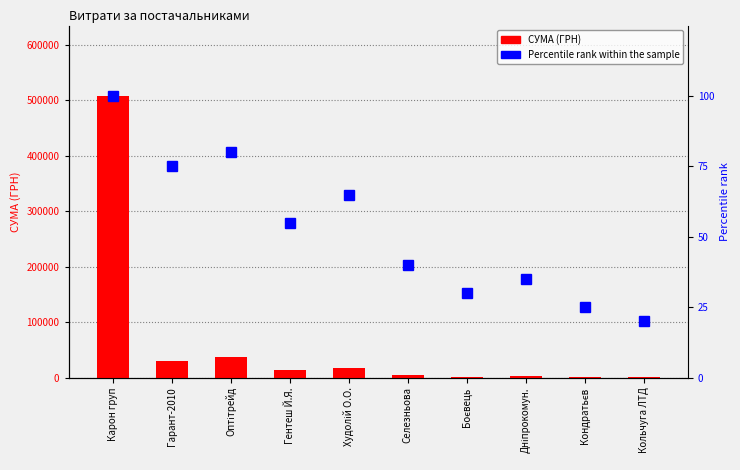

At which category is the sum across all series the highest?

Карон груп